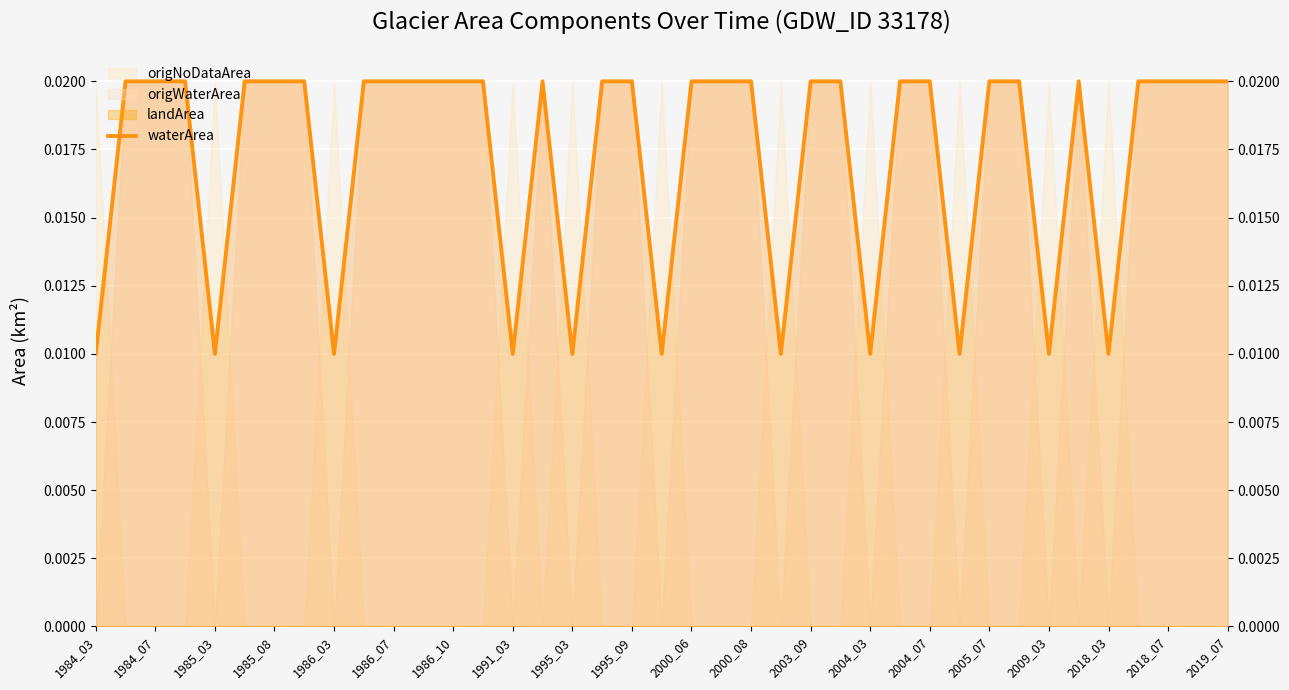

What is the label of the 18th point from the left?

2018_03